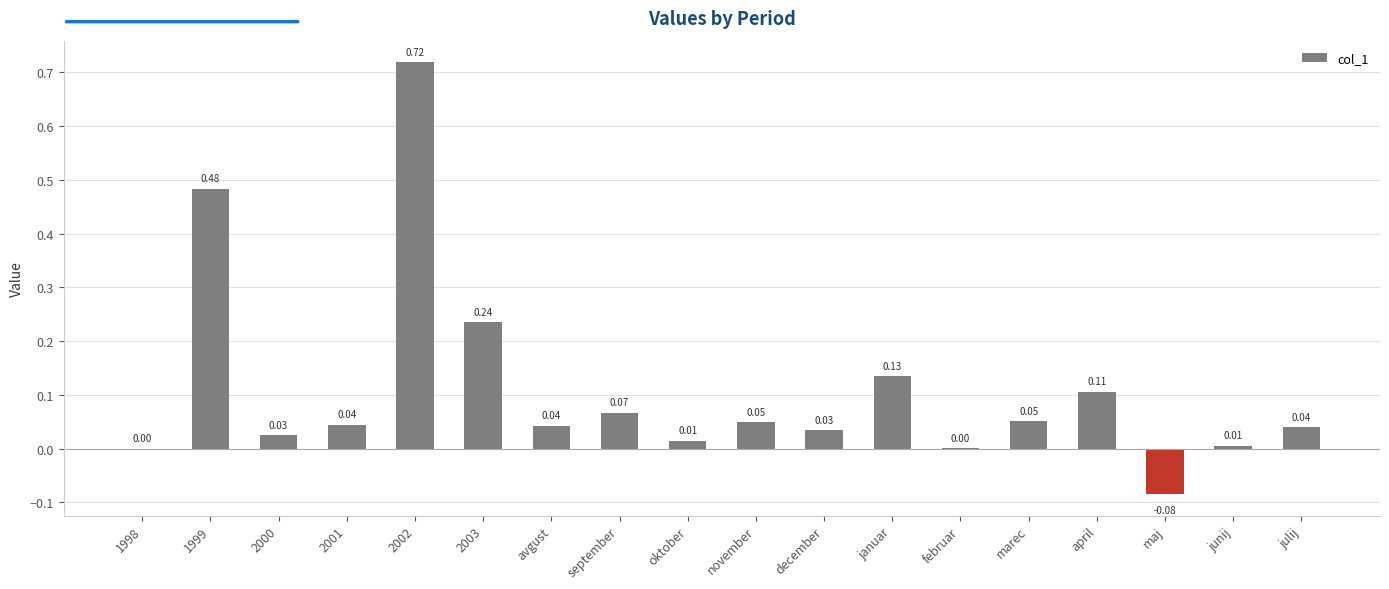

Are the bars grouped side by side (vs. stacked)?

No